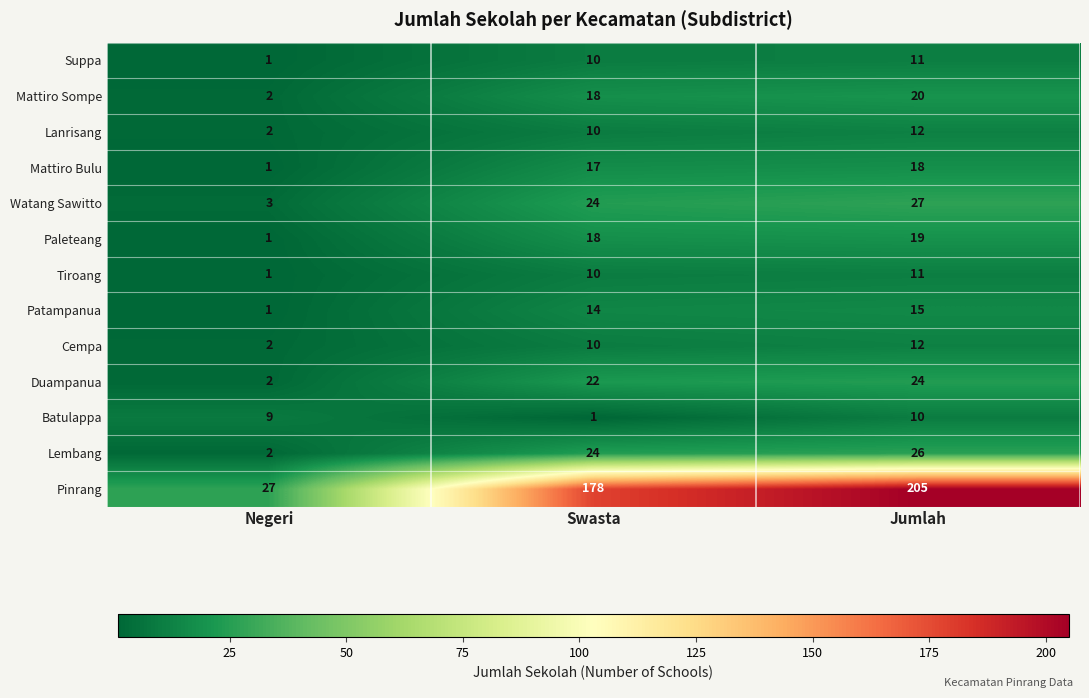

Which series has the largest total across all categories?

Pinrang